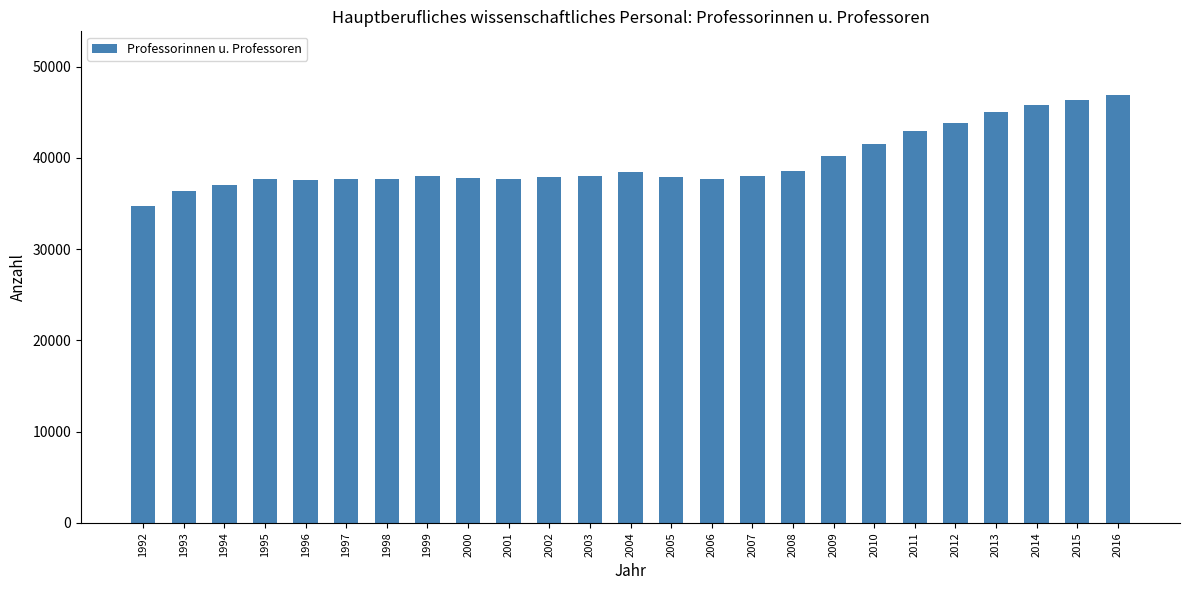

What is the change in value from 1993 to 2008?

+2190